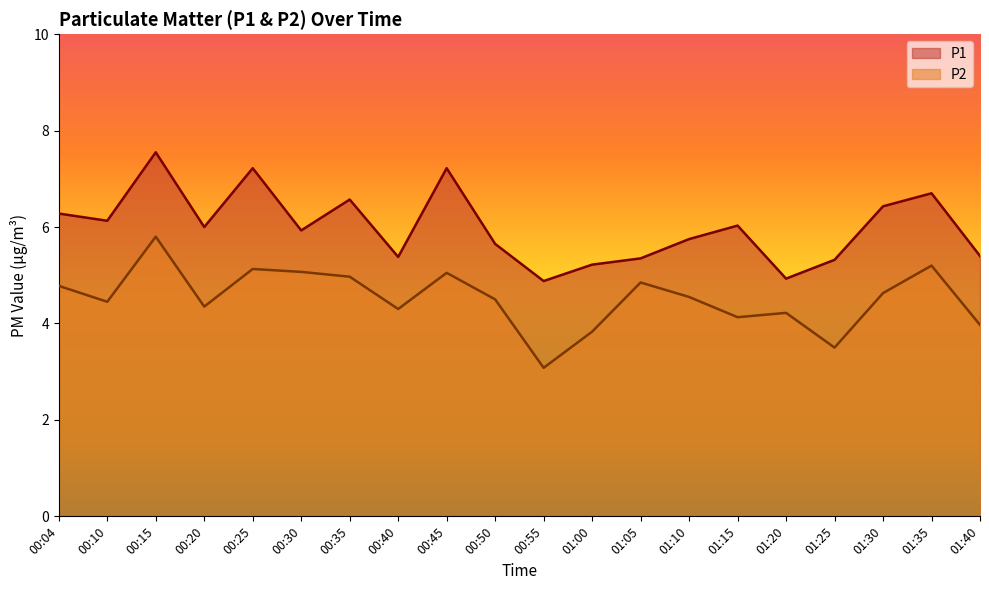

Rank the series at 01:40 from highest to lowest value.

P1, P2